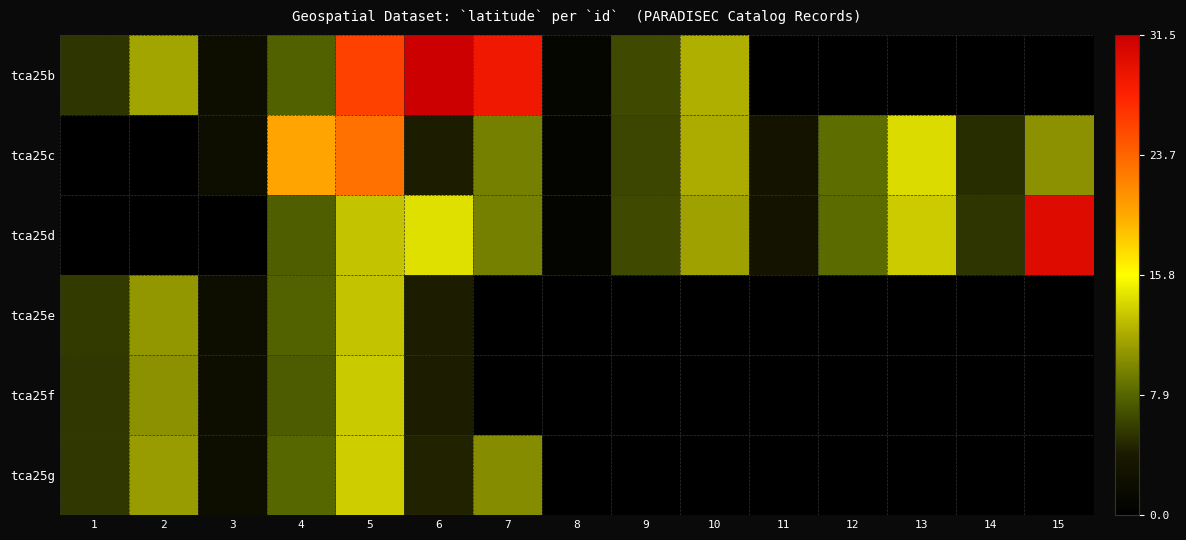

How many data points does each series have?

15